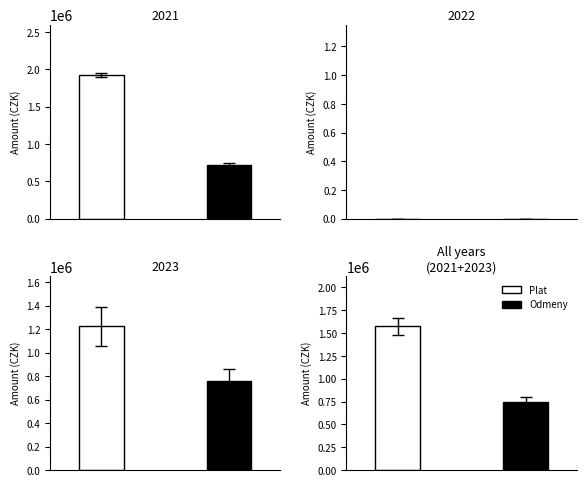

Rank the series by their average value, from highest to lowest.

Plat, Odmeny